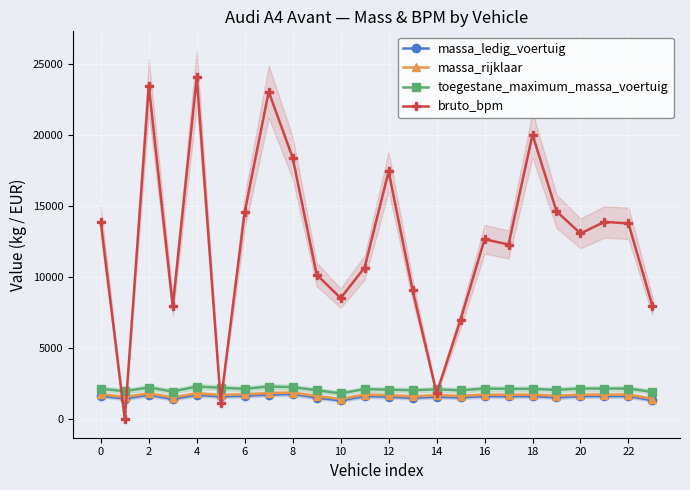

Which series has the largest total across all categories?

bruto_bpm